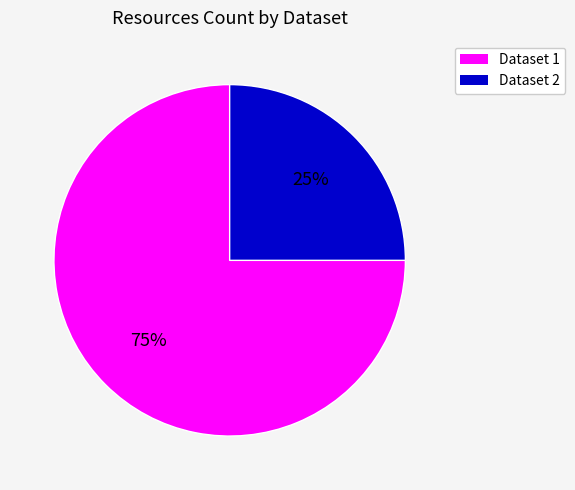

Is it true that Dataset 2 is 15% of the pie?

False